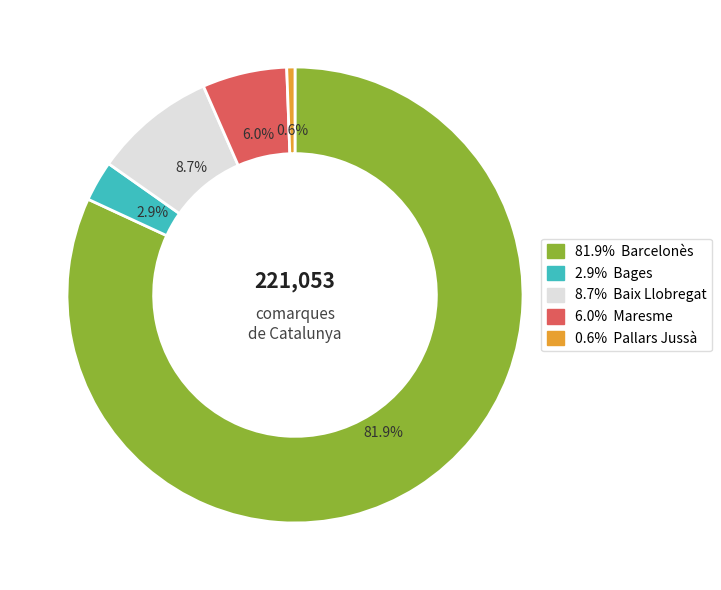

Is there a majority slice in this chart?

Yes